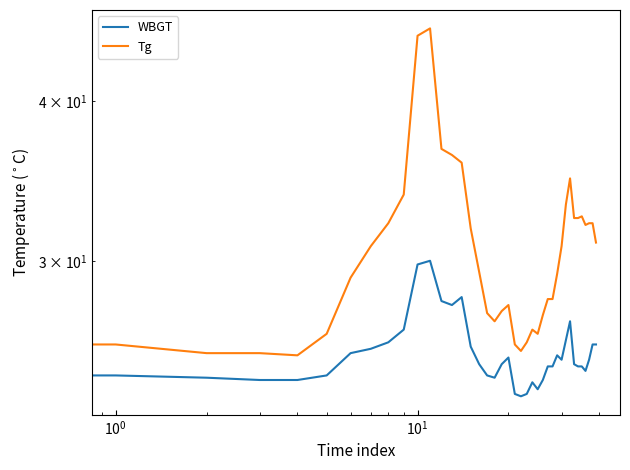

How many data points in WBGT are less than 24?

4